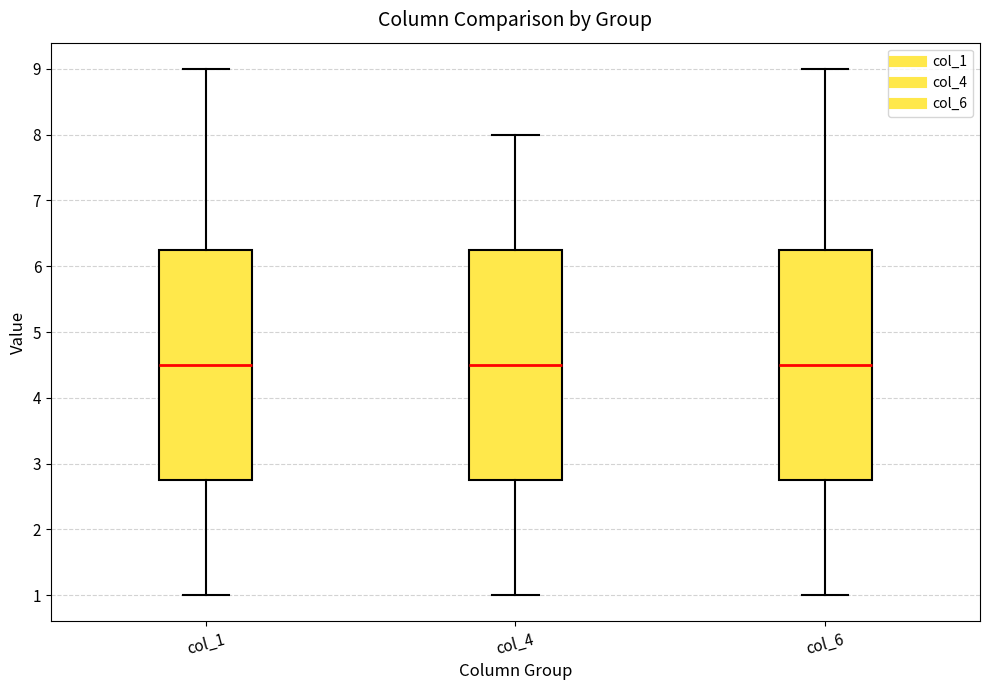

Reading left to right, read every box against the y-axis: the position of its median line, the range the box covers, and the ends of its whiskers. The values are not printed on the chart, so give them approximately, as read against the axis.

col_1: median 4.5, box 2.8 to 6.3, whiskers 1.0 to 9.0
col_4: median 4.5, box 2.8 to 6.3, whiskers 1.0 to 8.0
col_6: median 4.5, box 2.8 to 6.3, whiskers 1.0 to 9.0